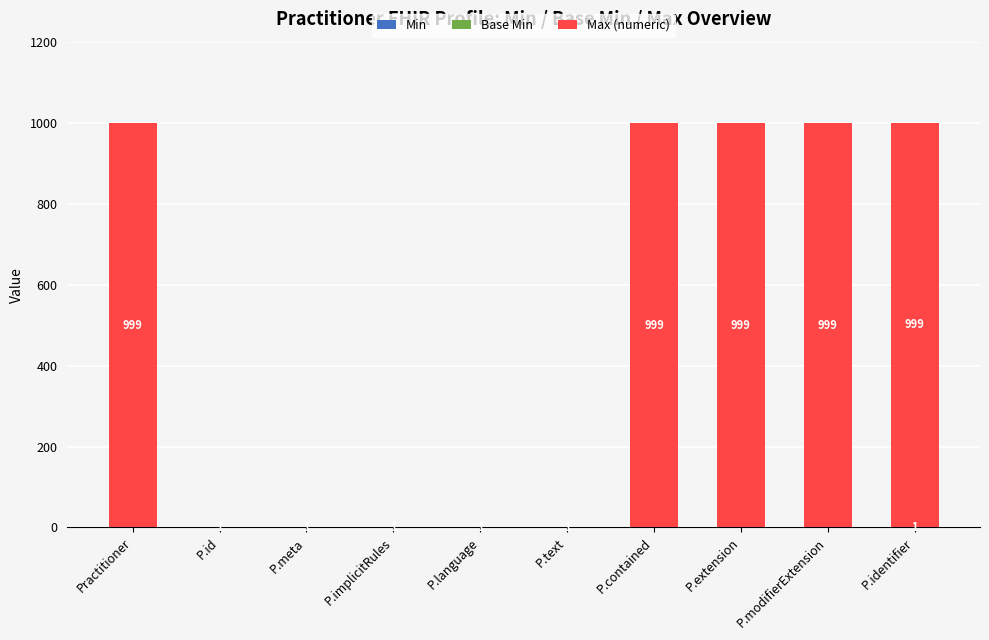

At which category is the sum across all series the highest?

P.identifier